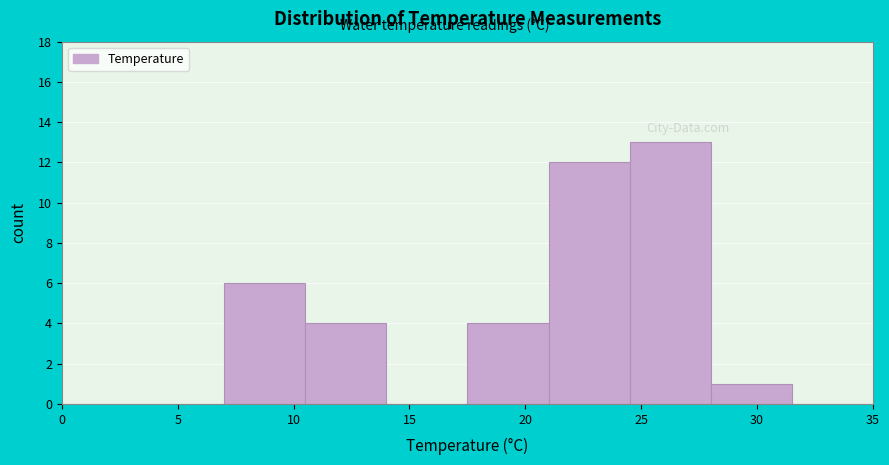

Reading left to right, transcribe this chart: for each bar, give the range it covers on the x-axis and its height. The values are not printed on the chart, so give them approximately, as read against the axis.

0.0 to 3.5: 0
3.5 to 7.0: 0
7.0 to 10.5: 6
10.5 to 14.0: 4
14.0 to 17.5: 0
17.5 to 21.0: 4
21.0 to 24.5: 12
24.5 to 28.0: 13
28.0 to 31.5: 1
31.5 to 35.0: 0